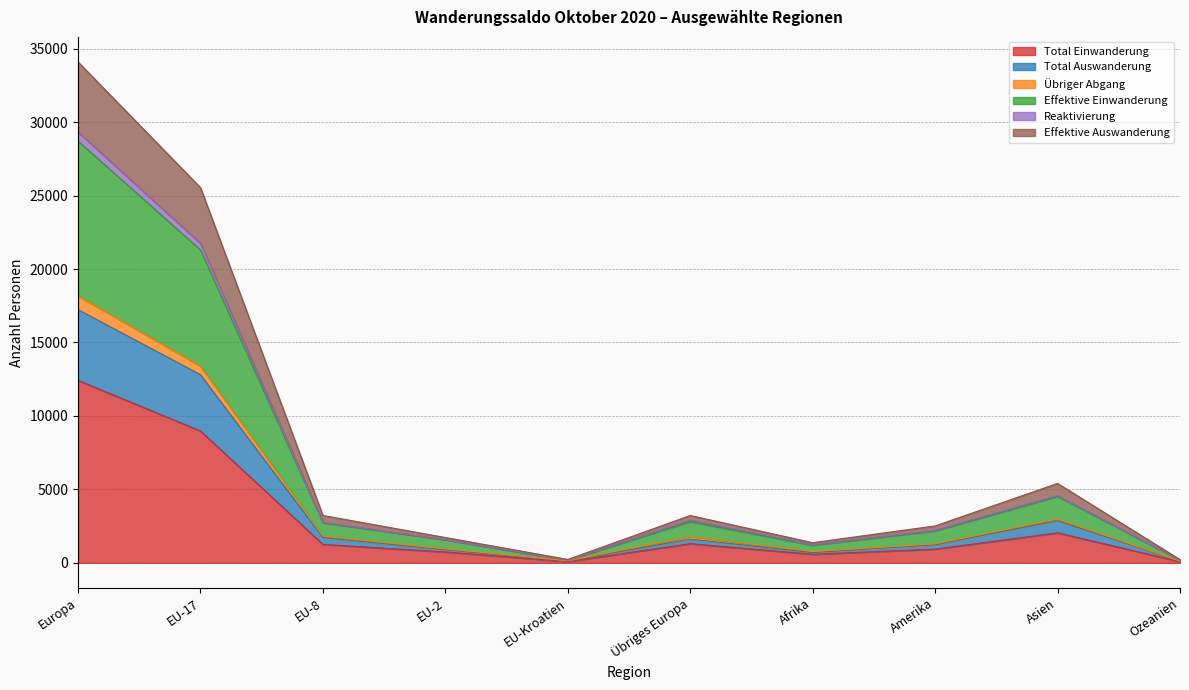

True or false: Reaktivierung has a value of 260 at Ozeanien.

False